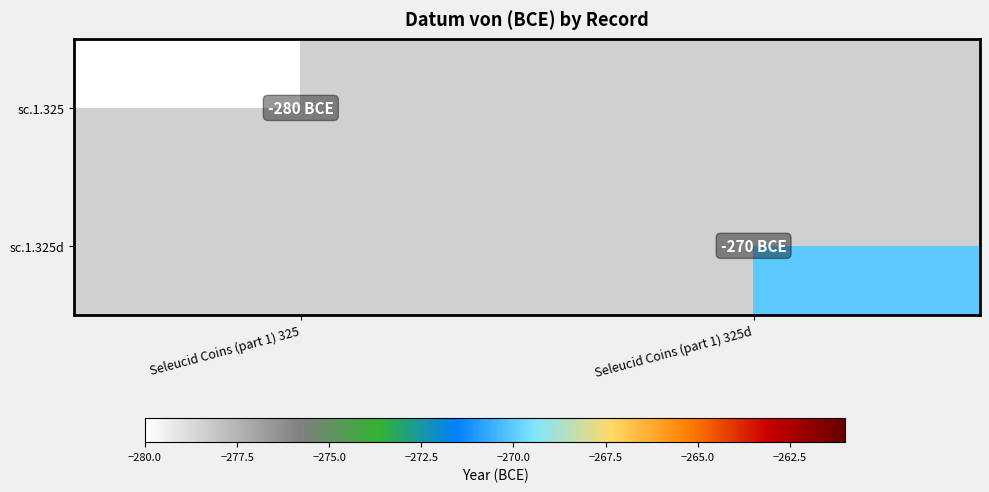

The sc.1.325 series shows -100.8 at Seleucid Coins (part 1) 325. True or false?

False